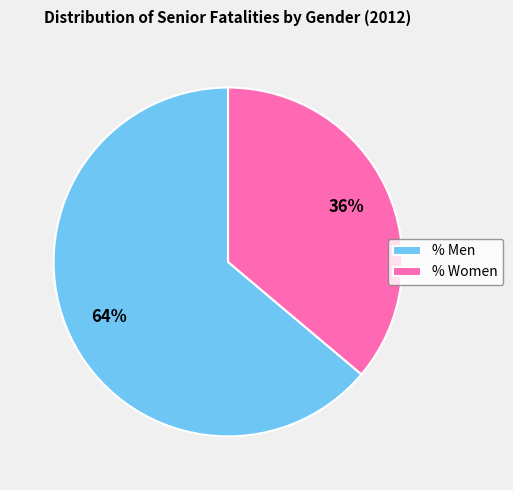

Is the sum of % Women and % Men greater than half?

Yes